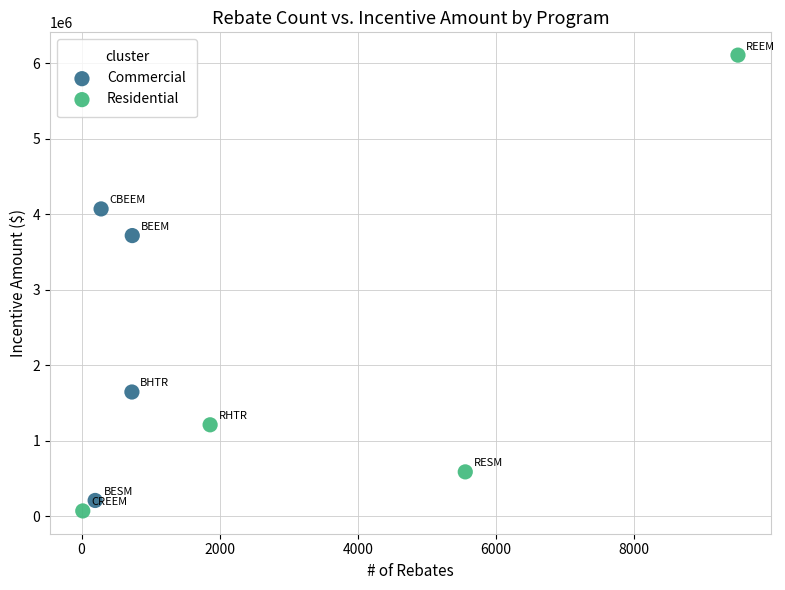

Which series reaches the maximum Y coordinate?

Residential